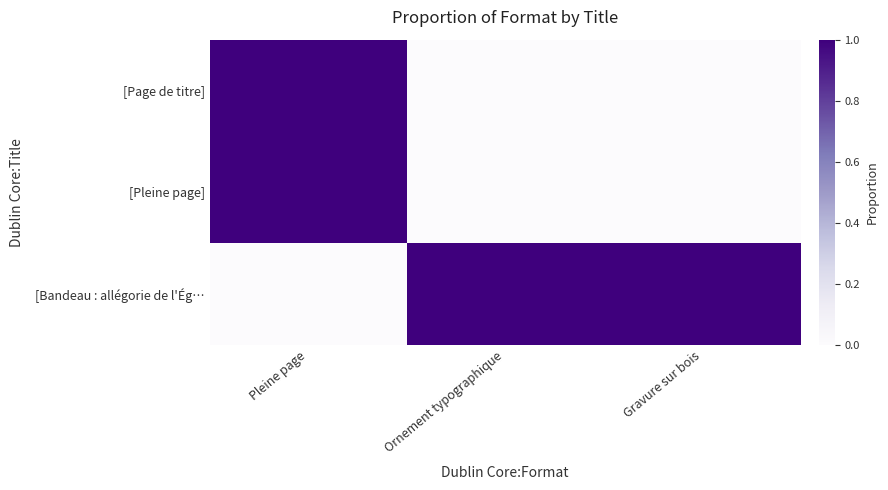

What is the greatest value displayed?

1